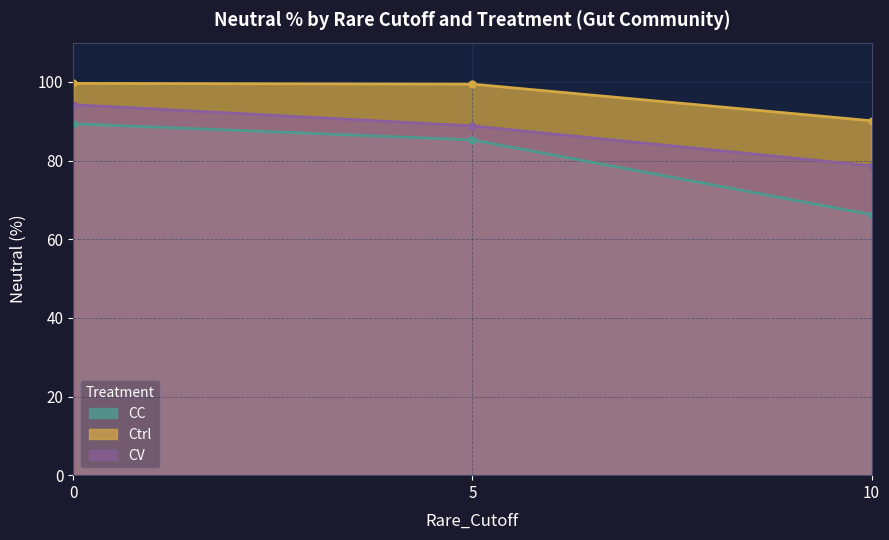

What is the maximum value shown in the chart?

99.6